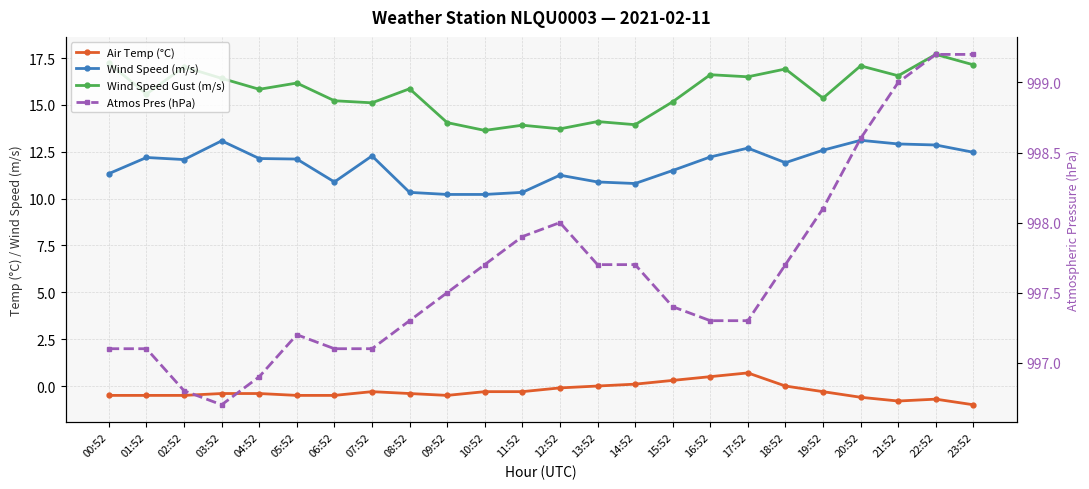

At which label does Wind Speed (m/s) reach its peak?

20:52